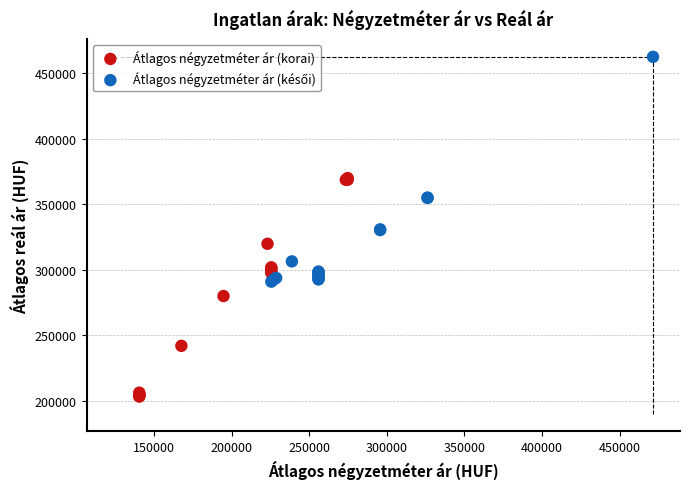

Which series contains the lowest Y value?

Átlagos négyzetméter ár (korai)